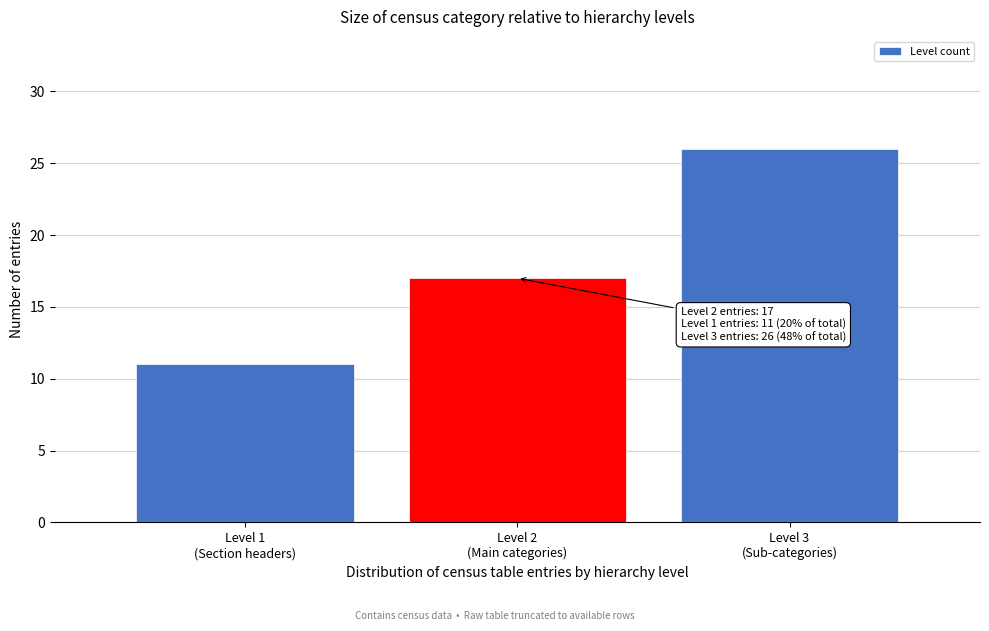

Reading left to right, list all the values displayed in this chart.

11	17	26